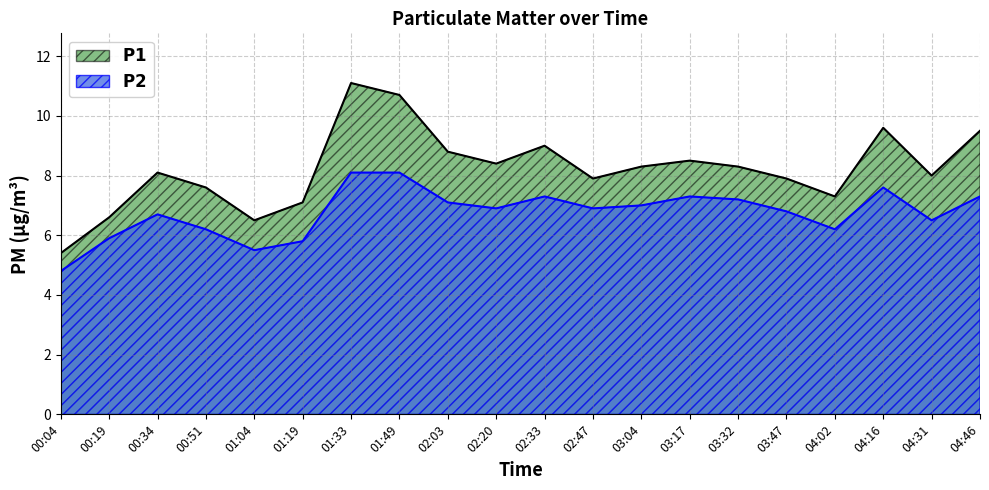

Reading right to left, list all the values displayed in this chart.

P1: 04:46=9.5	04:31=8.0	04:16=9.6	04:02=7.3	03:47=7.9	03:32=8.3	03:17=8.5	03:04=8.3	02:47=7.9	02:33=9.0	02:20=8.4	02:03=8.8	01:49=10.7	01:33=11.1	01:19=7.1	01:04=6.5	00:51=7.6	00:34=8.1	00:19=6.6	00:04=5.4
P2: 04:46=7.3	04:31=6.5	04:16=7.6	04:02=6.2	03:47=6.8	03:32=7.2	03:17=7.3	03:04=7.0	02:47=6.9	02:33=7.3	02:20=6.9	02:03=7.1	01:49=8.1	01:33=8.1	01:19=5.8	01:04=5.5	00:51=6.2	00:34=6.7	00:19=5.9	00:04=4.8